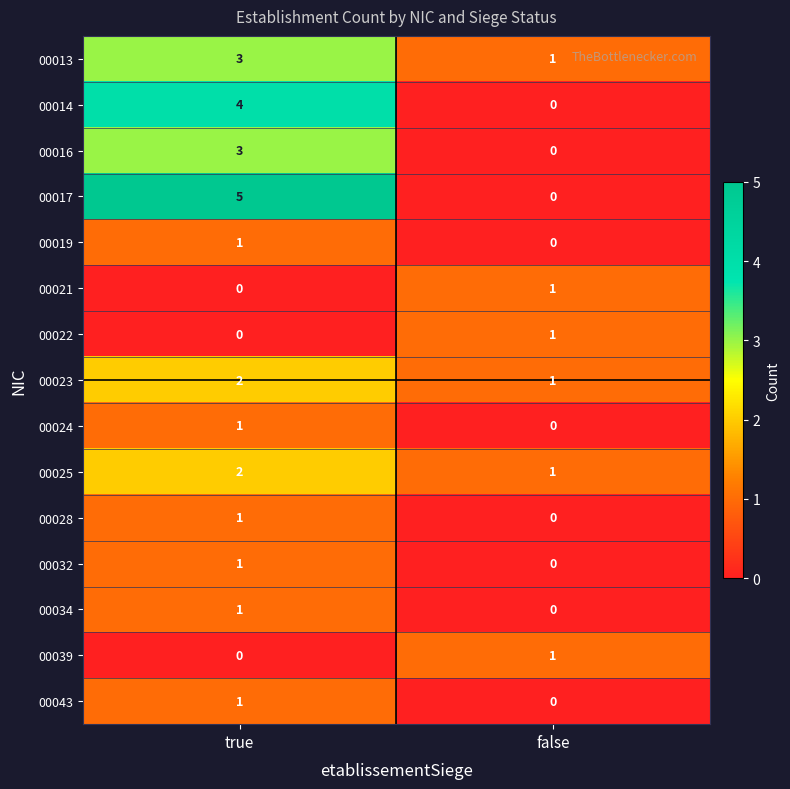

What is the sum of the 00014 values at false and true?

4